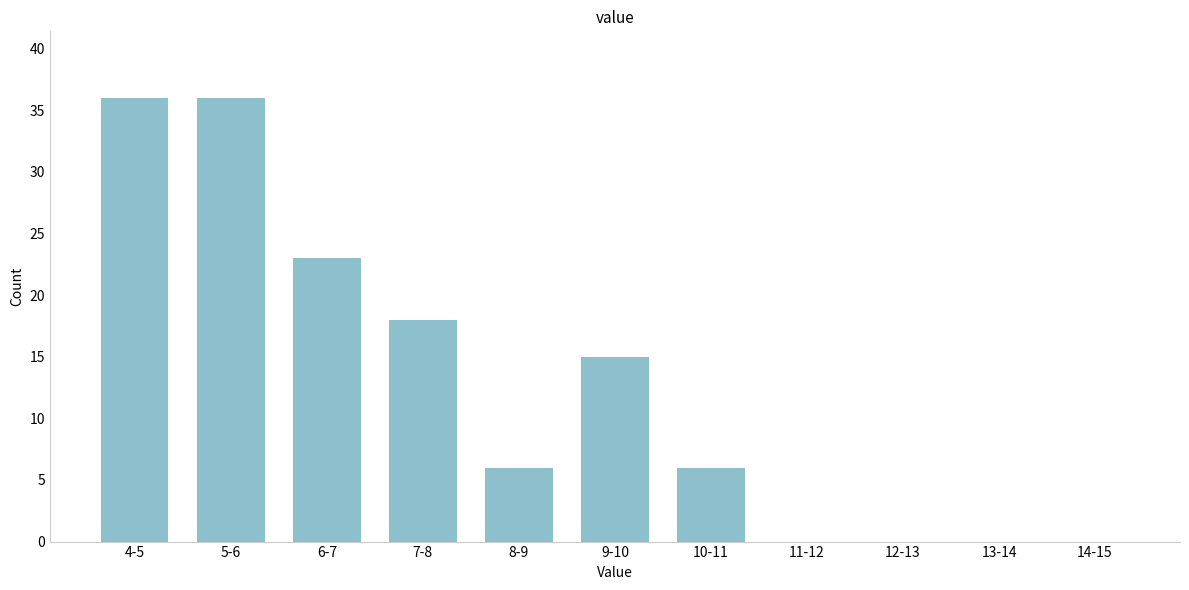

Reading right to left, list all the values displayed in this chart.

14-15=0	13-14=0	12-13=0	11-12=0	10-11=6	9-10=15	8-9=6	7-8=18	6-7=23	5-6=36	4-5=36